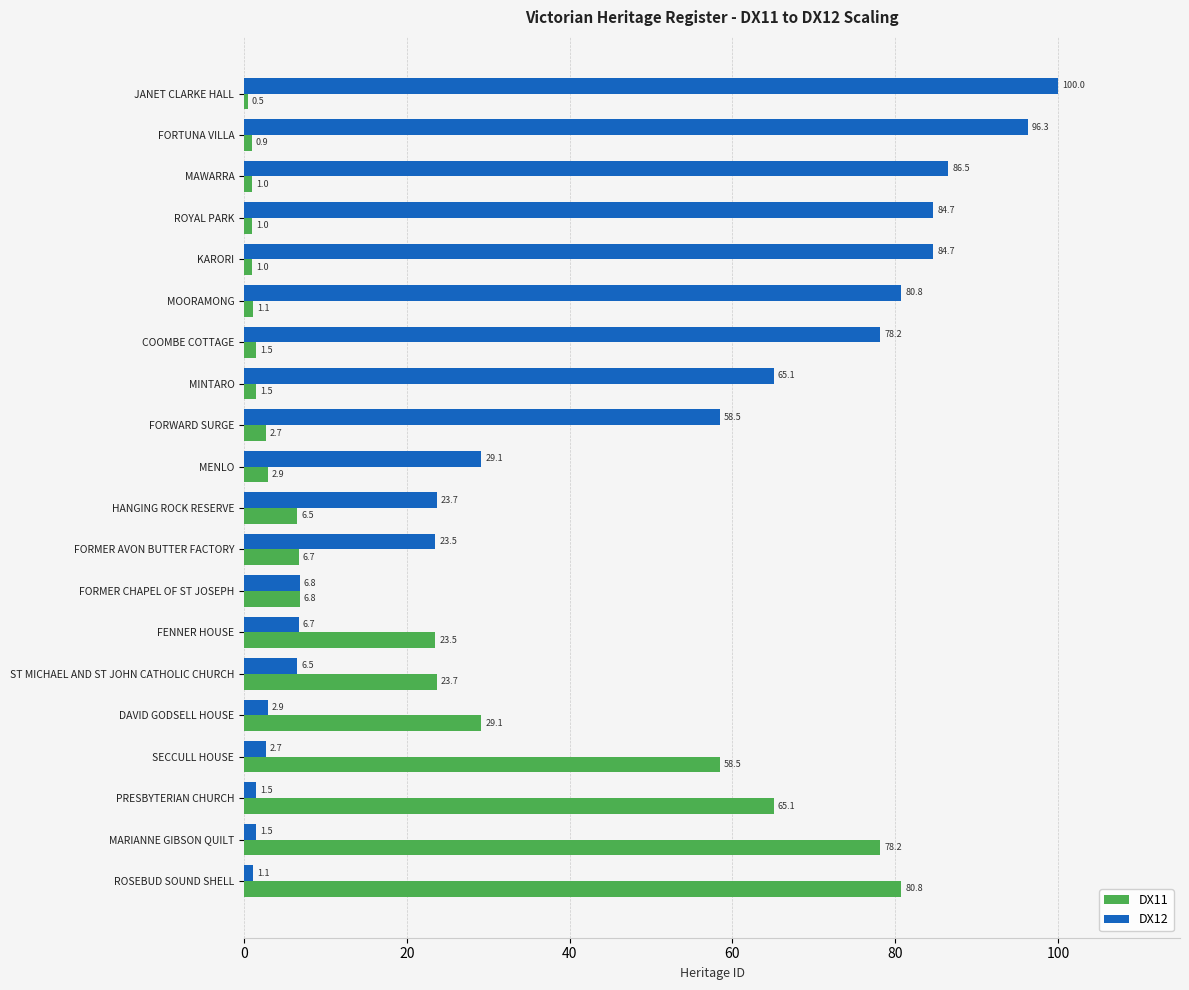

How many series are shown in this chart?

2